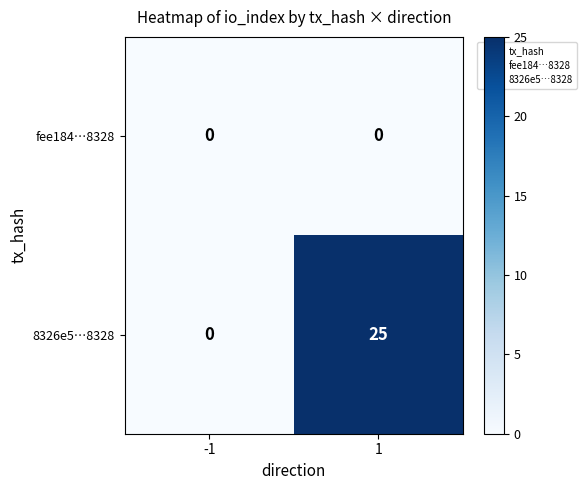

Reading left to right, what are all the values shown in this chart?

fee184…8328: 0	0
8326e5…8328: 0	25